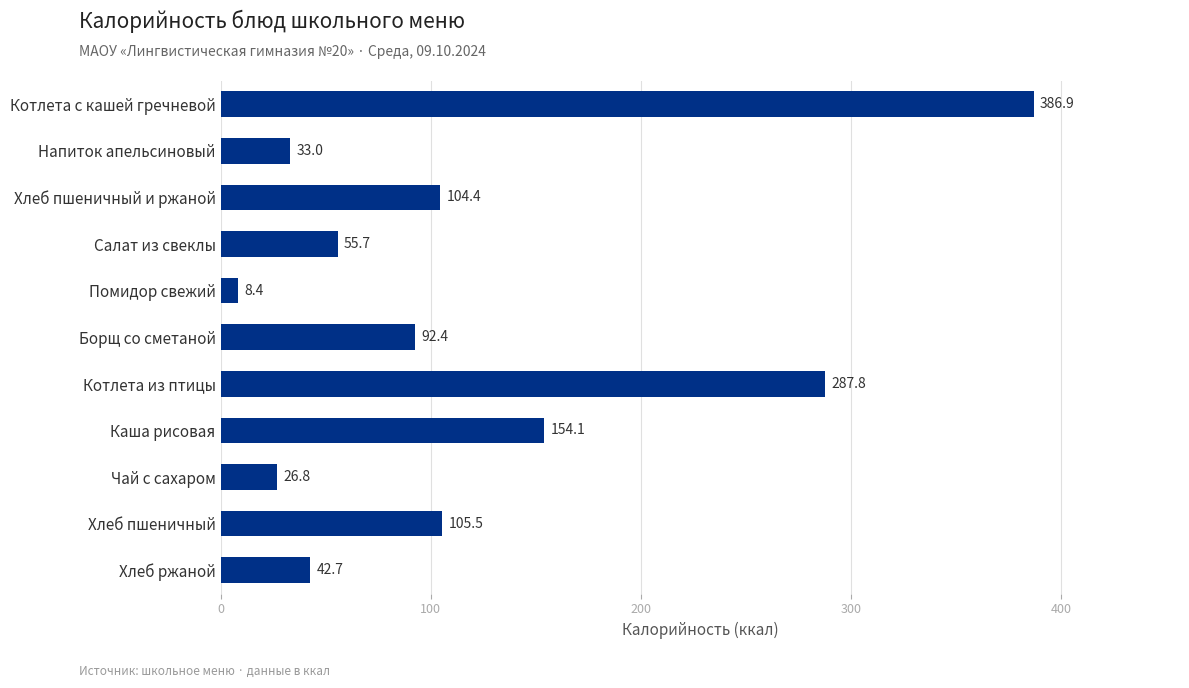

Reading bottom to top, extract all data points from this chart.

Хлеб ржаной=42.7	Хлеб пшеничный=105.5	Чай с сахаром=26.8	Каша рисовая=154.1	Котлета из птицы=287.8	Борщ со сметаной=92.4	Помидор свежий=8.4	Салат из свеклы=55.7	Хлеб пшеничный и ржаной=104.4	Напиток апельсиновый=33.0	Котлета с кашей гречневой=386.9